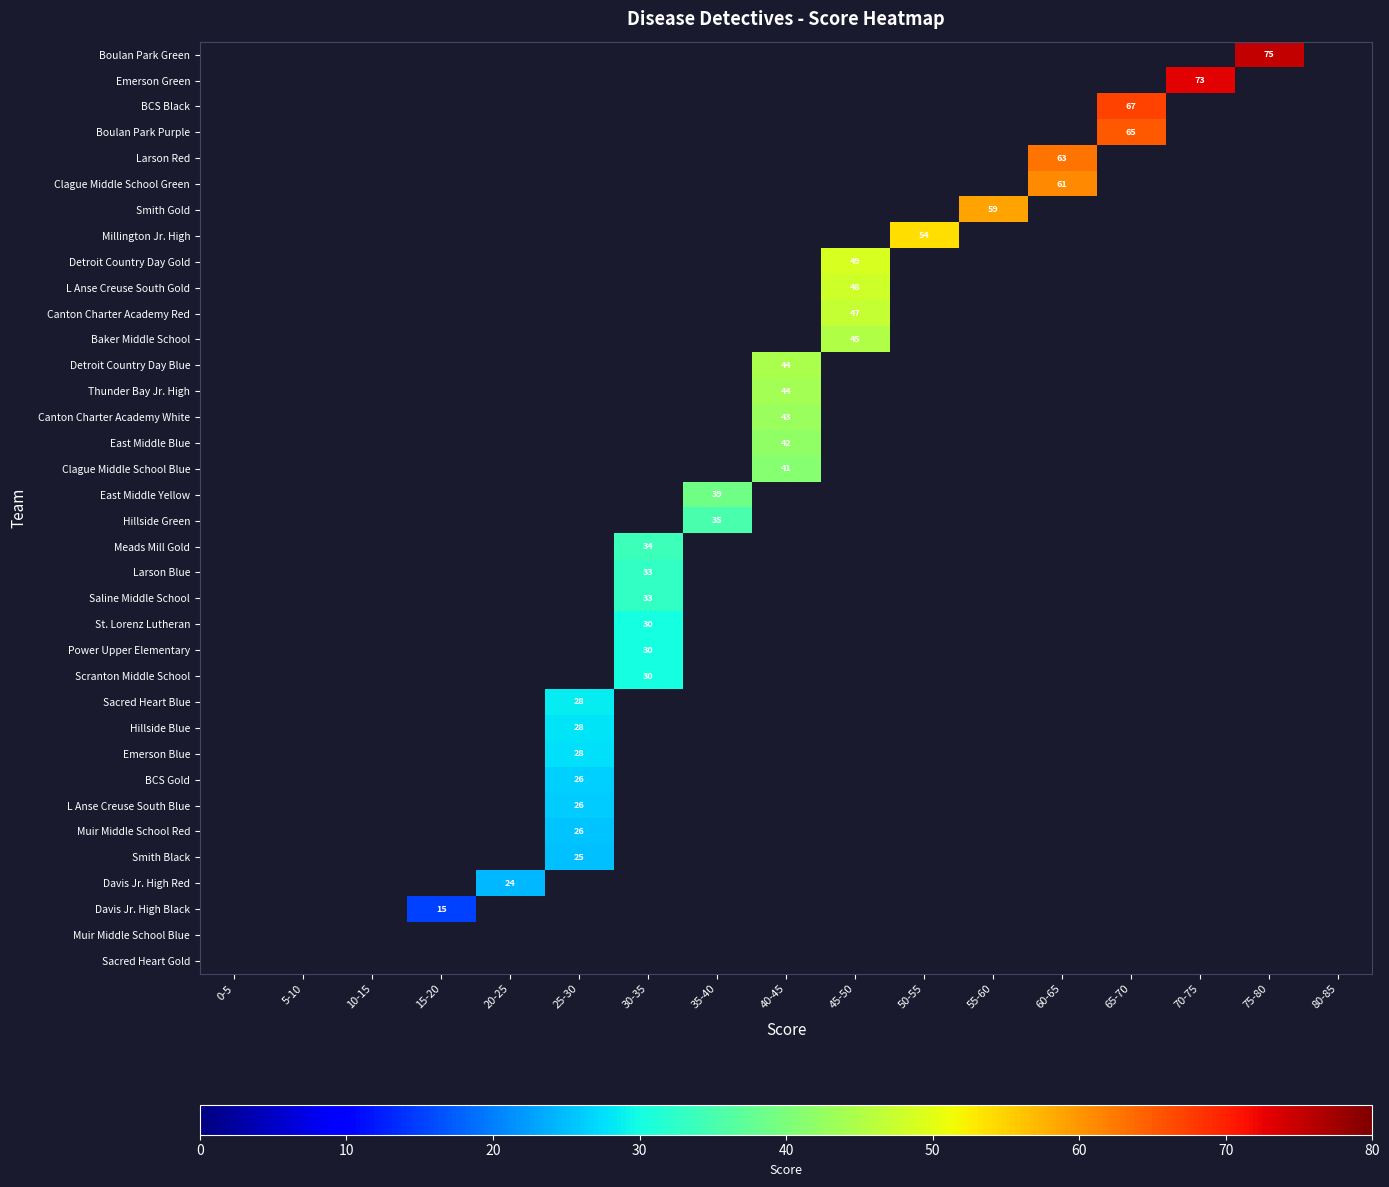

The value of Sacred Heart Blue at 15-20 is 0.0. True or false?

True